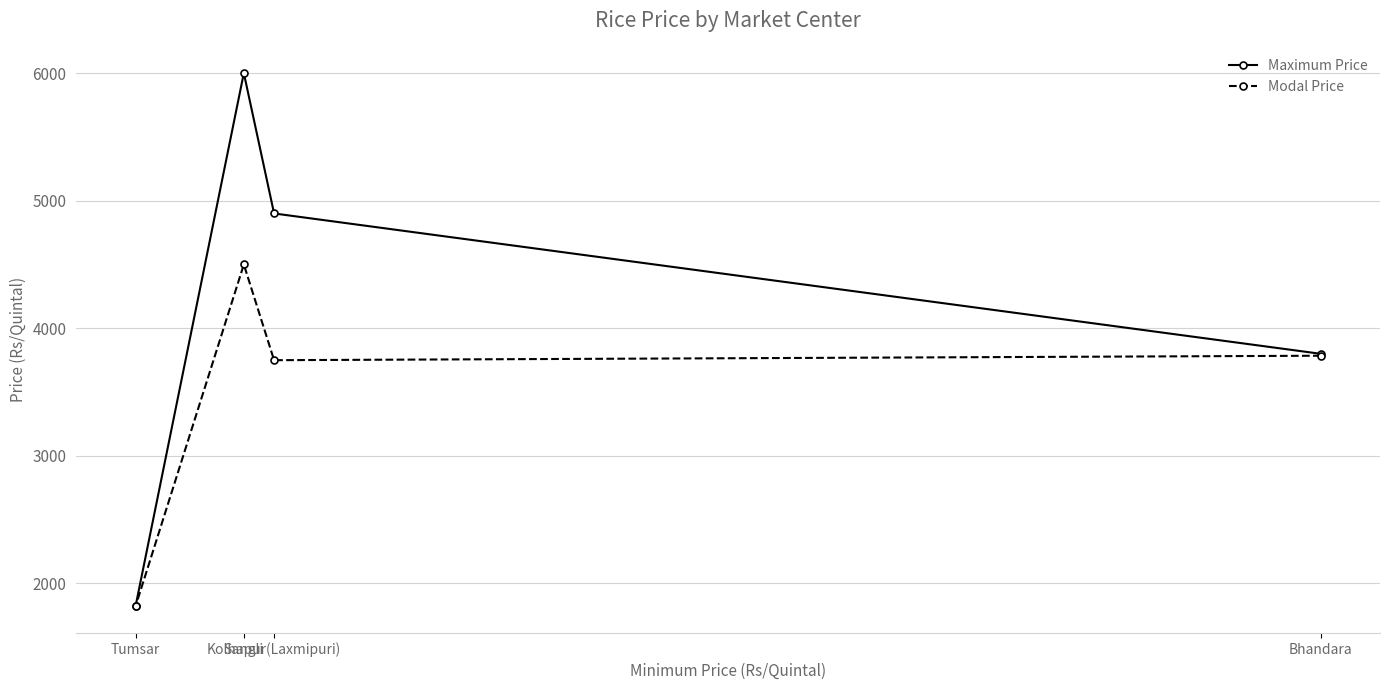

What is the label of the 4th point from the right?

Tumsar